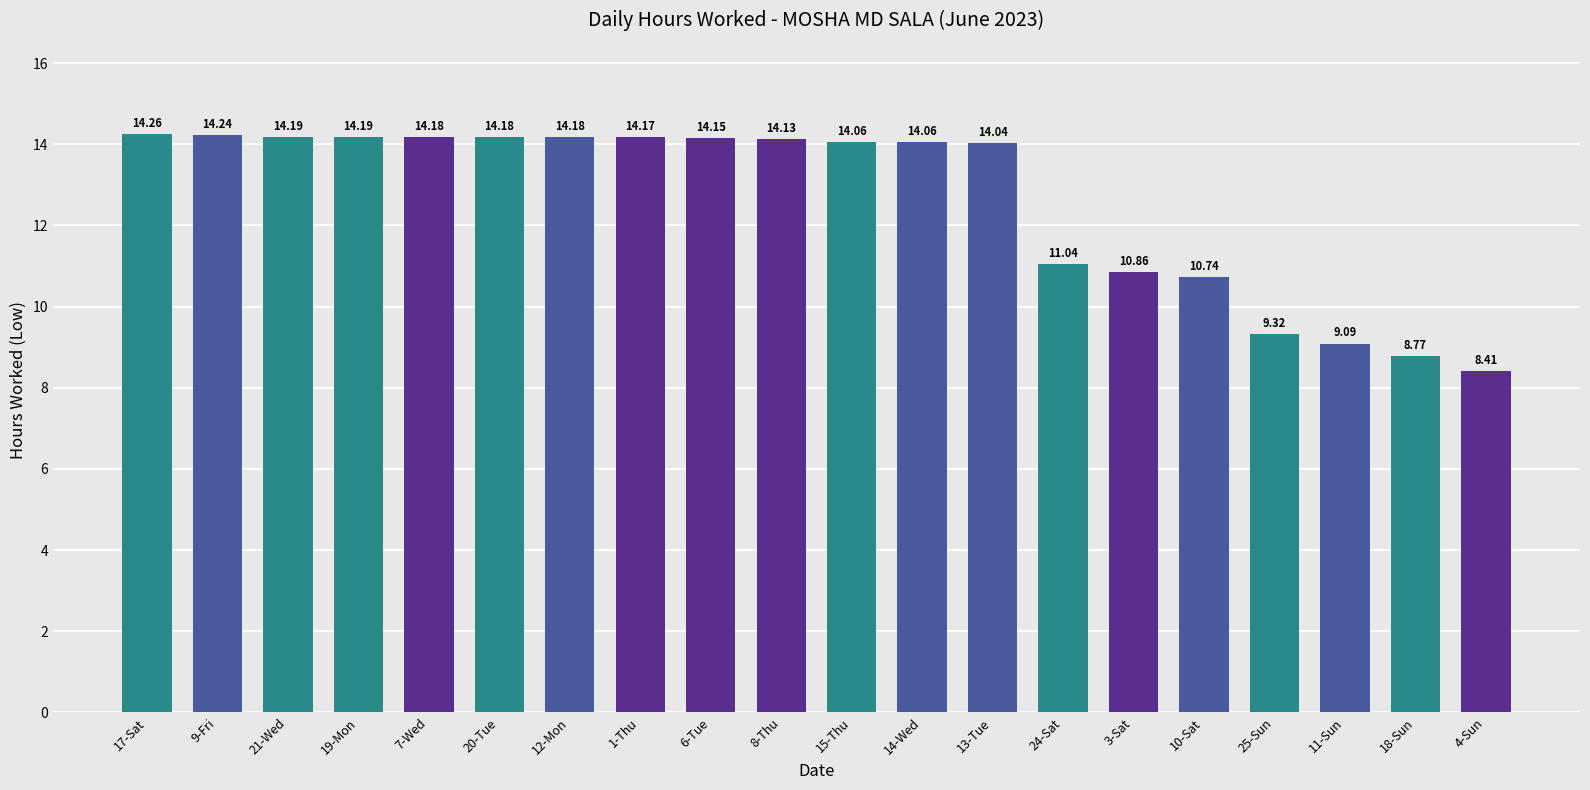

Where does the data first go above 14?

17-Sat